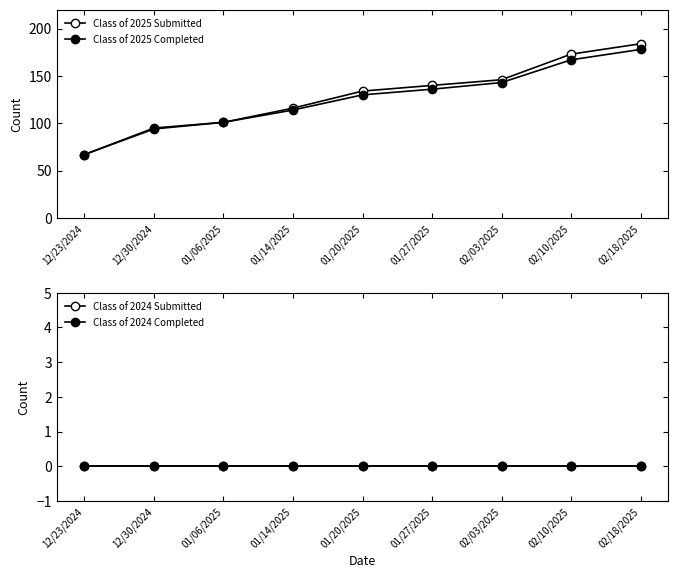

Which series has the largest total across all categories?

Class of 2025 Submitted